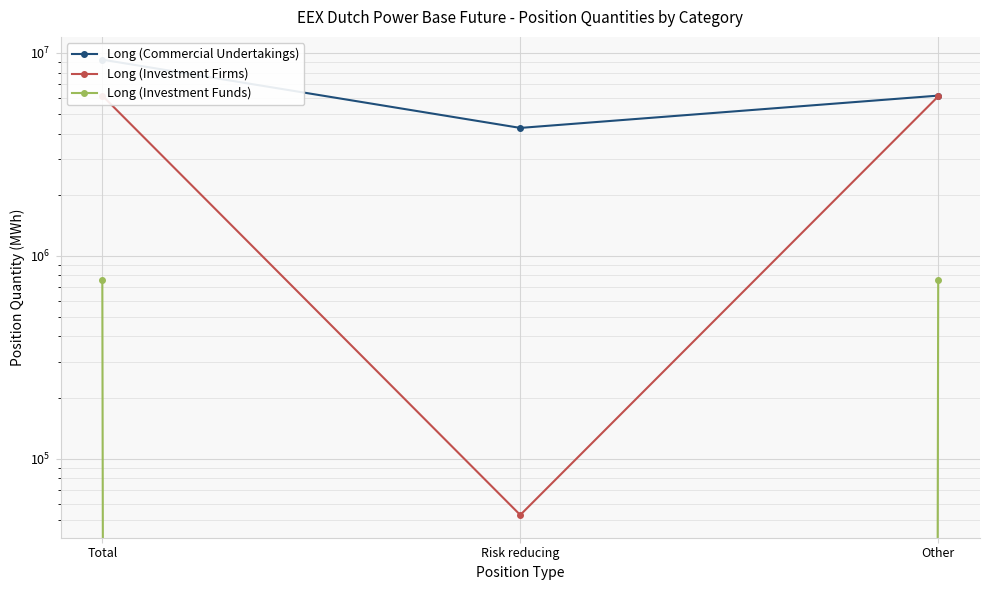

The Long (Commercial Undertakings) series shows 4271611 at Risk reducing. True or false?

True